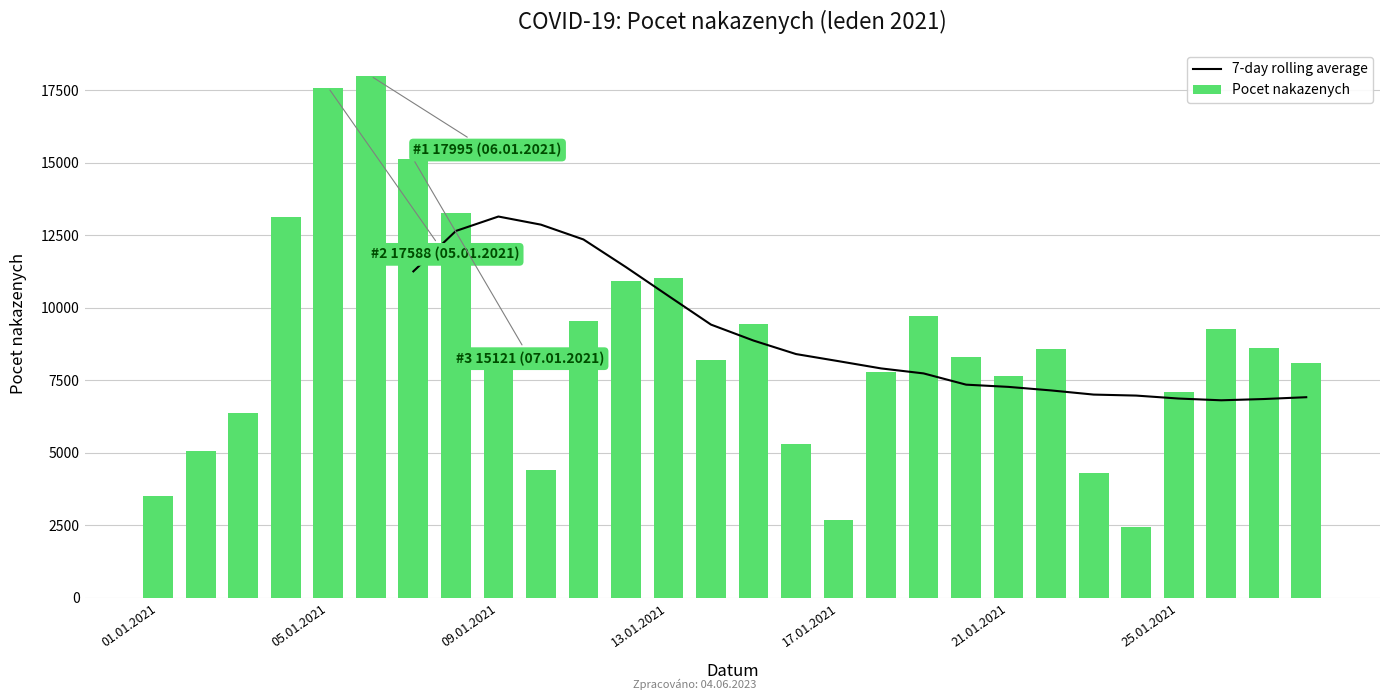

Reading right to left, extract all data points from this chart.

8104	8618	9281	7082	2446	4298	8568	7662	8314	9704	7797	2687	5300	9423	8203	11030	10910	9547	4403	8559	13278	15121	17995	17588	13125	6363	5075	3518